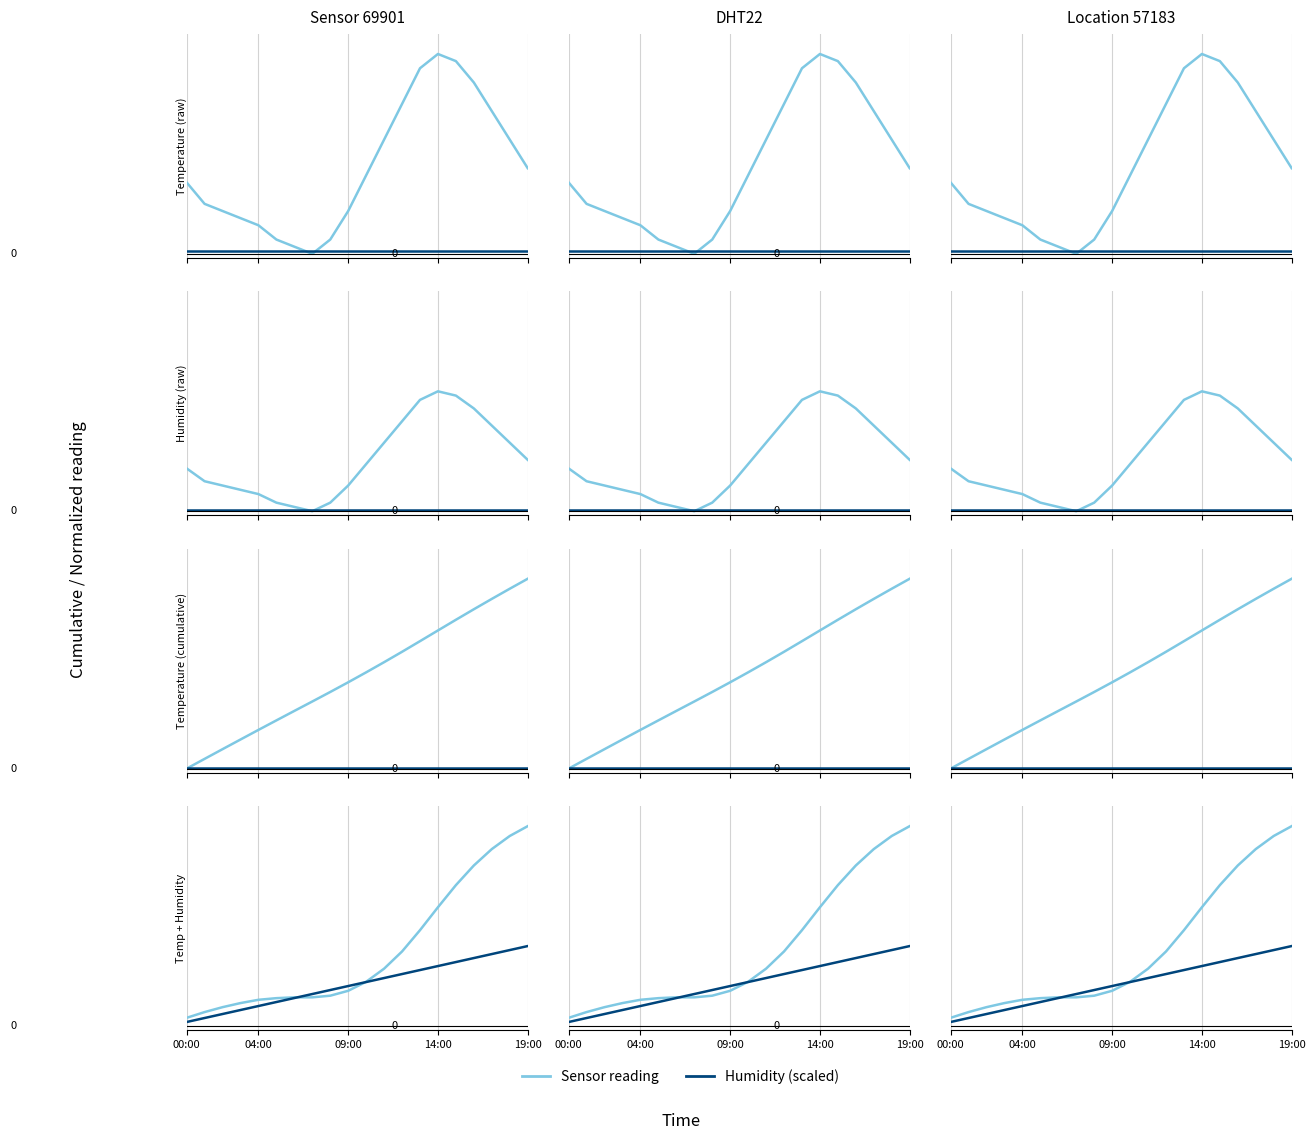

Where is Humidity (scaled) nearest to the value 0?

00:00